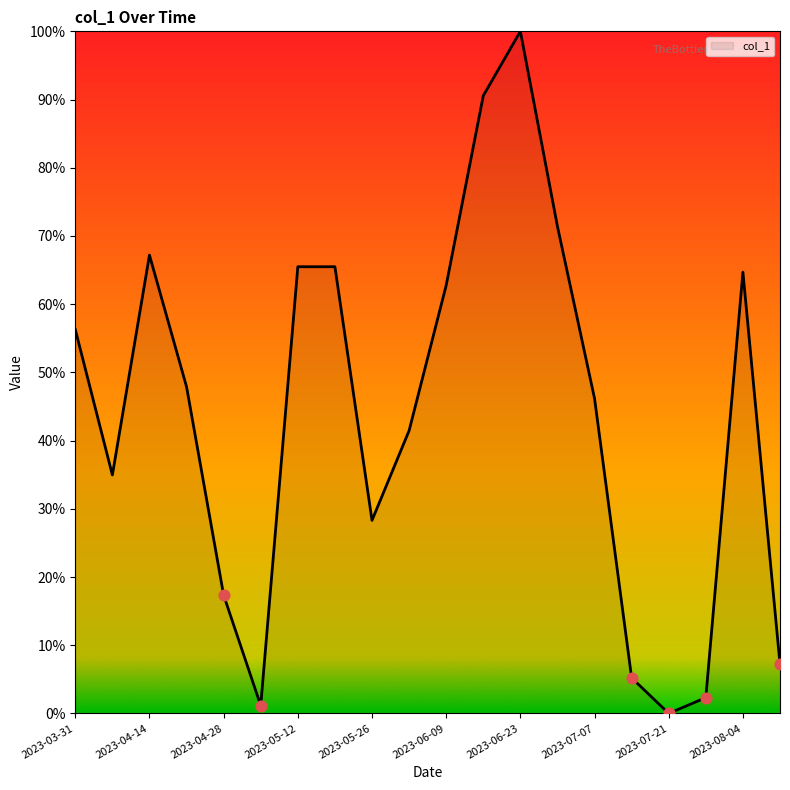

Does the chart have visible grid lines?

No